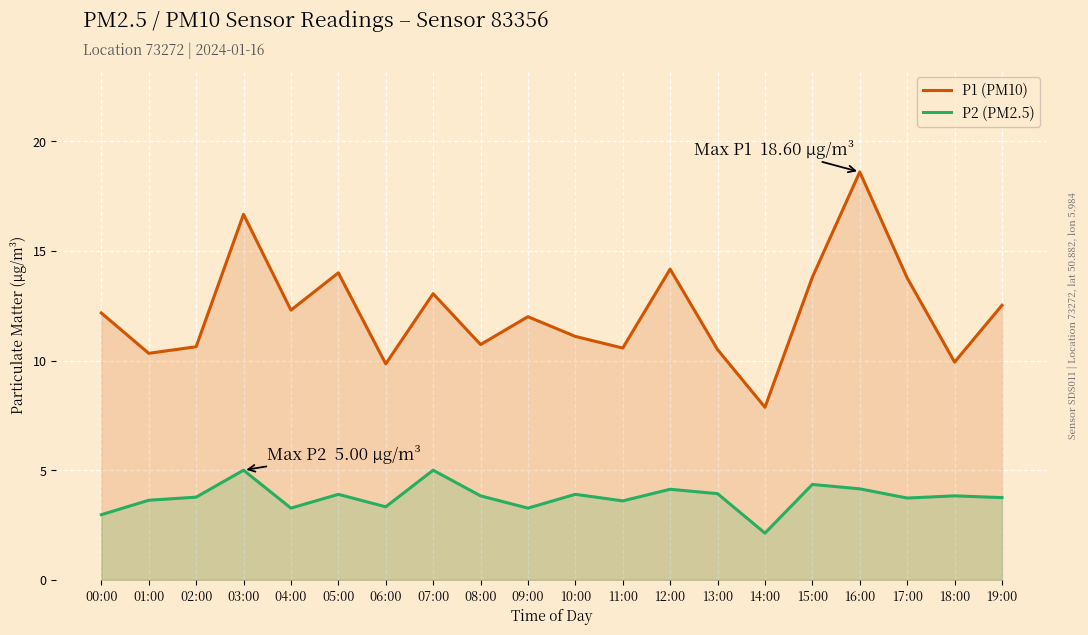

At how many categories does at least one series exceed 14?

3